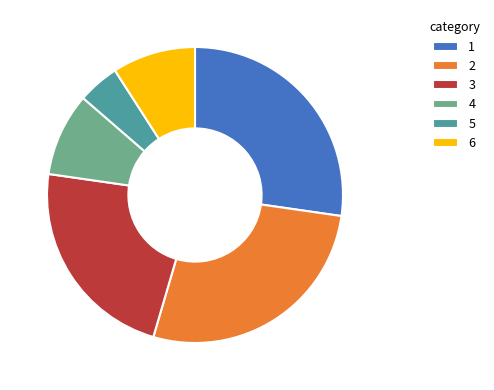

Does 4 represent more than half of the total?

No